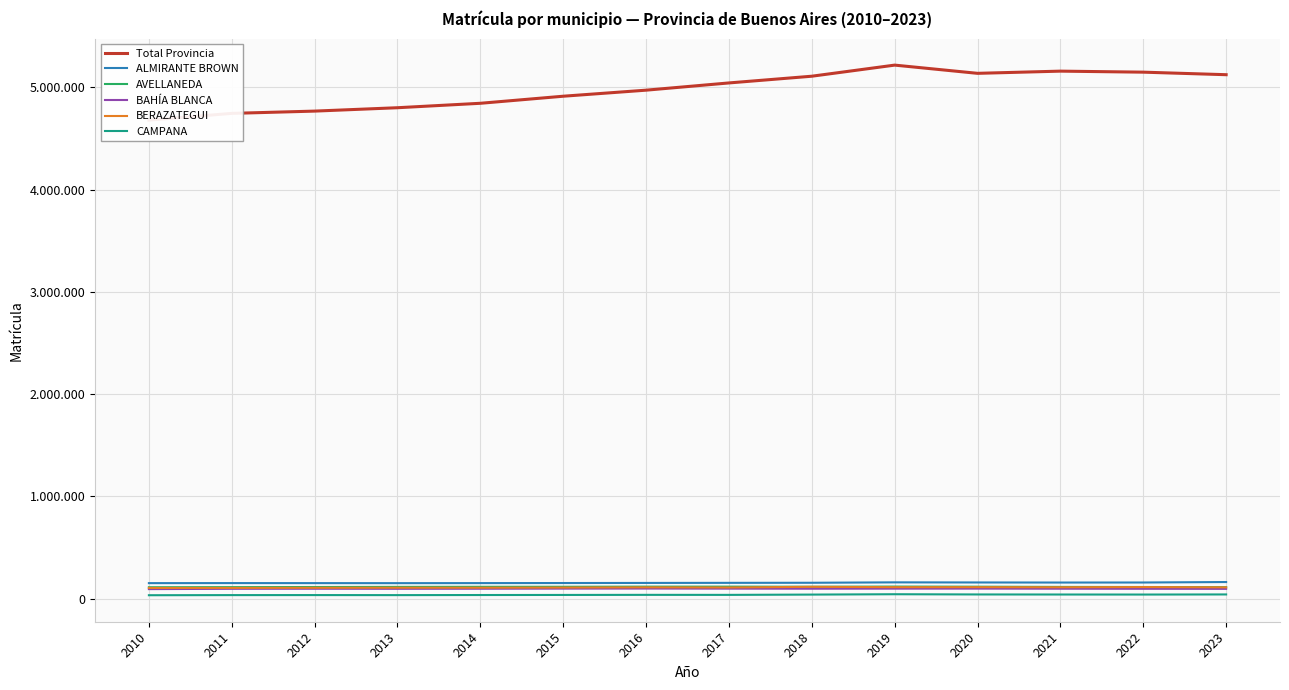

Count the number of categories in the chart.

14